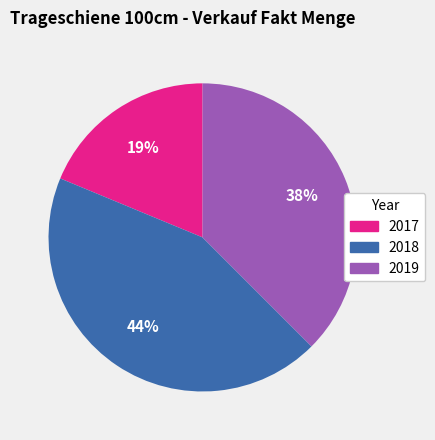

Which category has the biggest portion of the pie?

2018